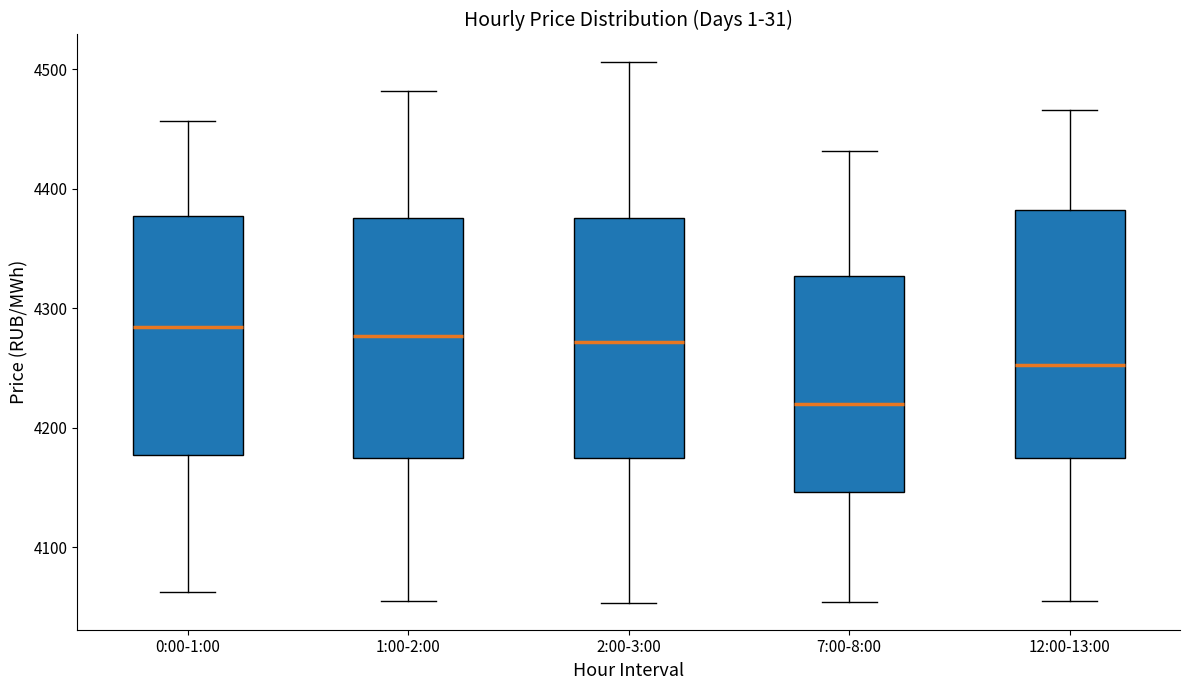

Reading left to right, transcribe this box plot: for each box, give where its median line is, the range the box spans, and where its two whiskers end, as read against the y-axis. The values are not printed on the chart, so give them approximately, as read against the axis.

0:00-1:00: median 4280, box 4180 to 4380, whiskers 4060 to 4460
1:00-2:00: median 4280, box 4180 to 4380, whiskers 4060 to 4480
2:00-3:00: median 4270, box 4170 to 4380, whiskers 4050 to 4510
7:00-8:00: median 4220, box 4150 to 4330, whiskers 4050 to 4430
12:00-13:00: median 4250, box 4180 to 4380, whiskers 4060 to 4470